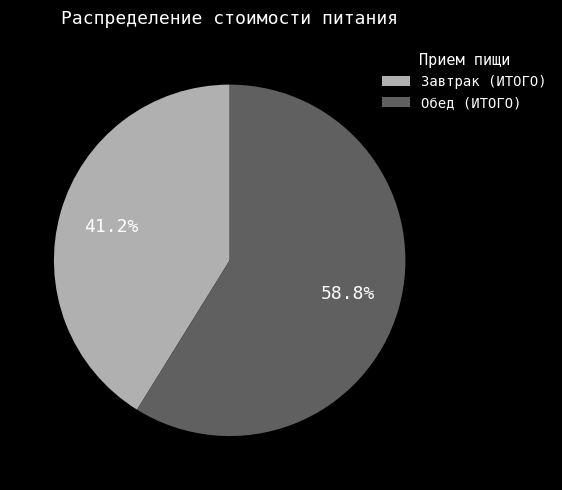

True or false: Обед (ИТОГО) accounts for 44% of the total.

False